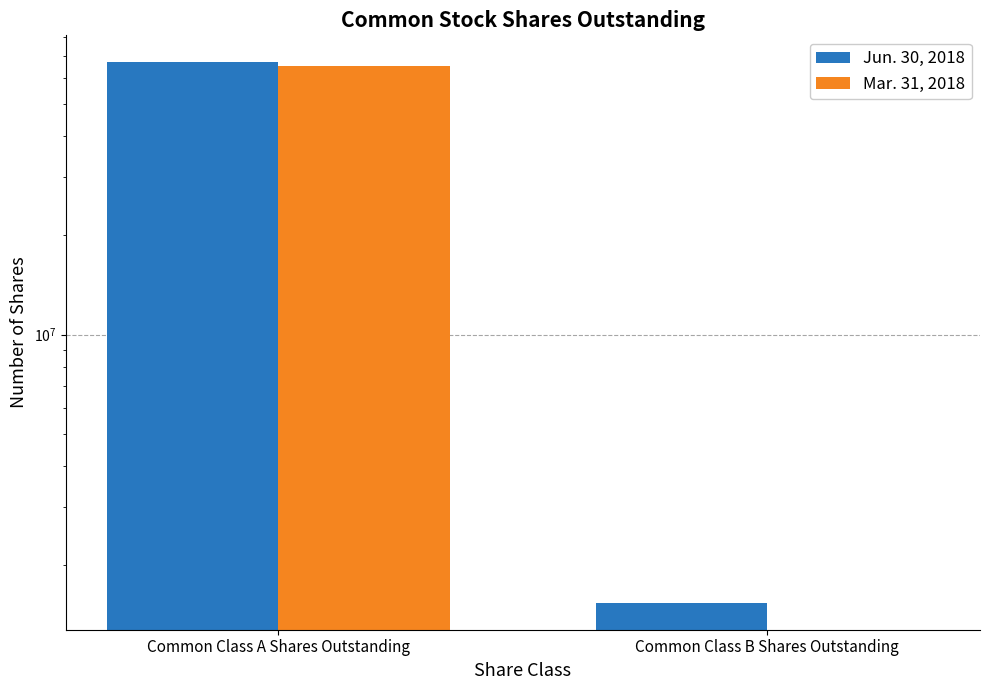

What is the value of the Jun. 30, 2018 bar at the 2nd from the left?

1538872